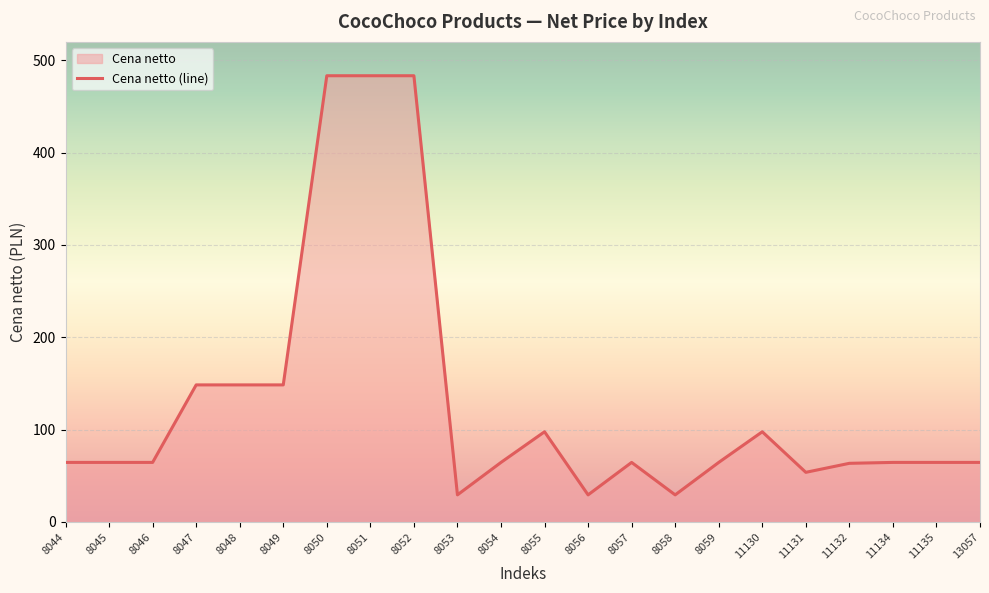

What is the difference between the maximum and minimum values?

454.0